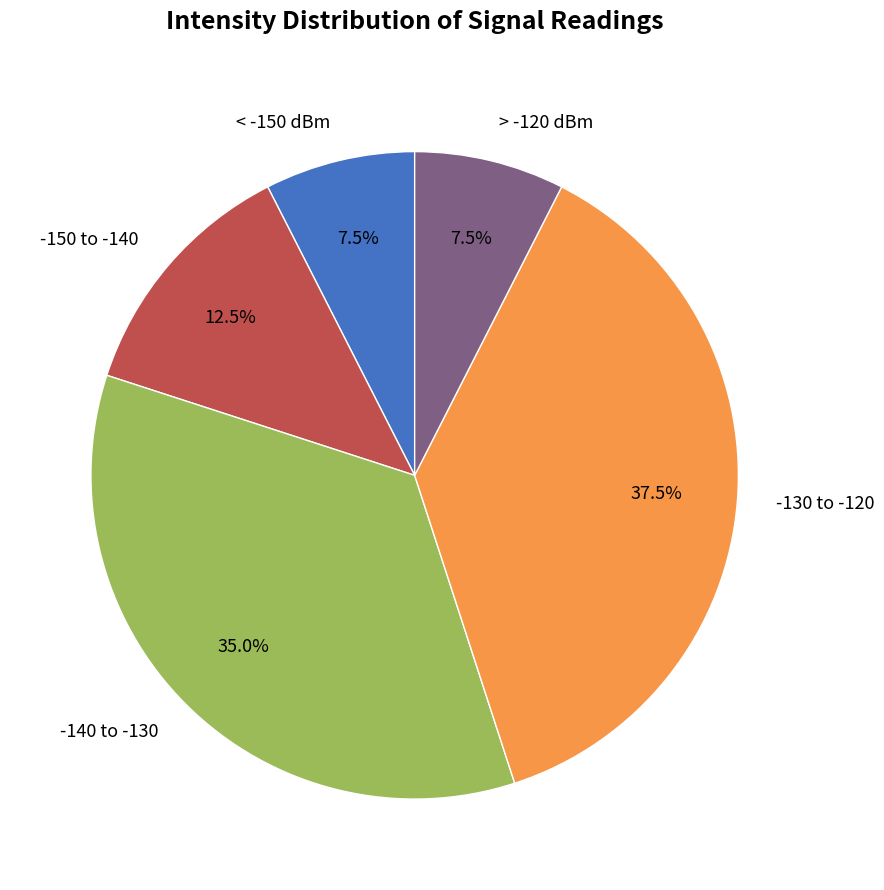

Does -130 to -120 represent more than half of the total?

No